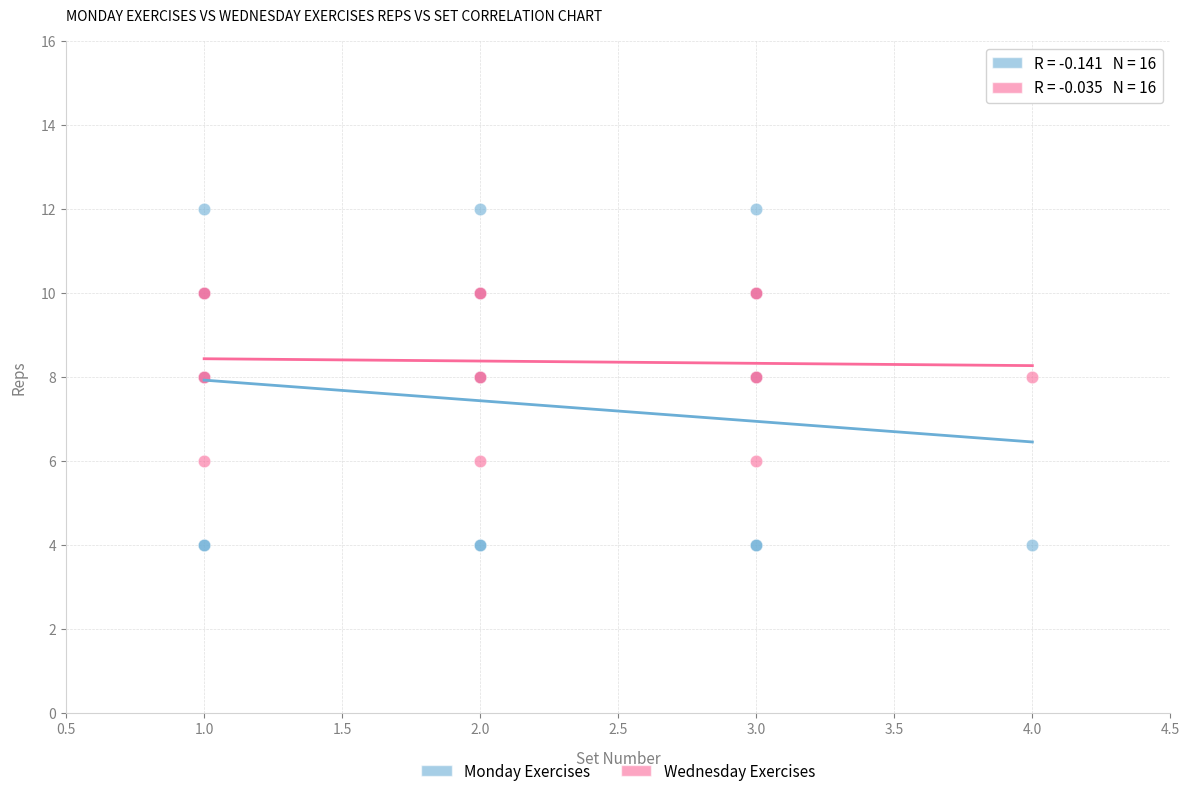

Which series has the widest spread of Y values?

Monday Exercises